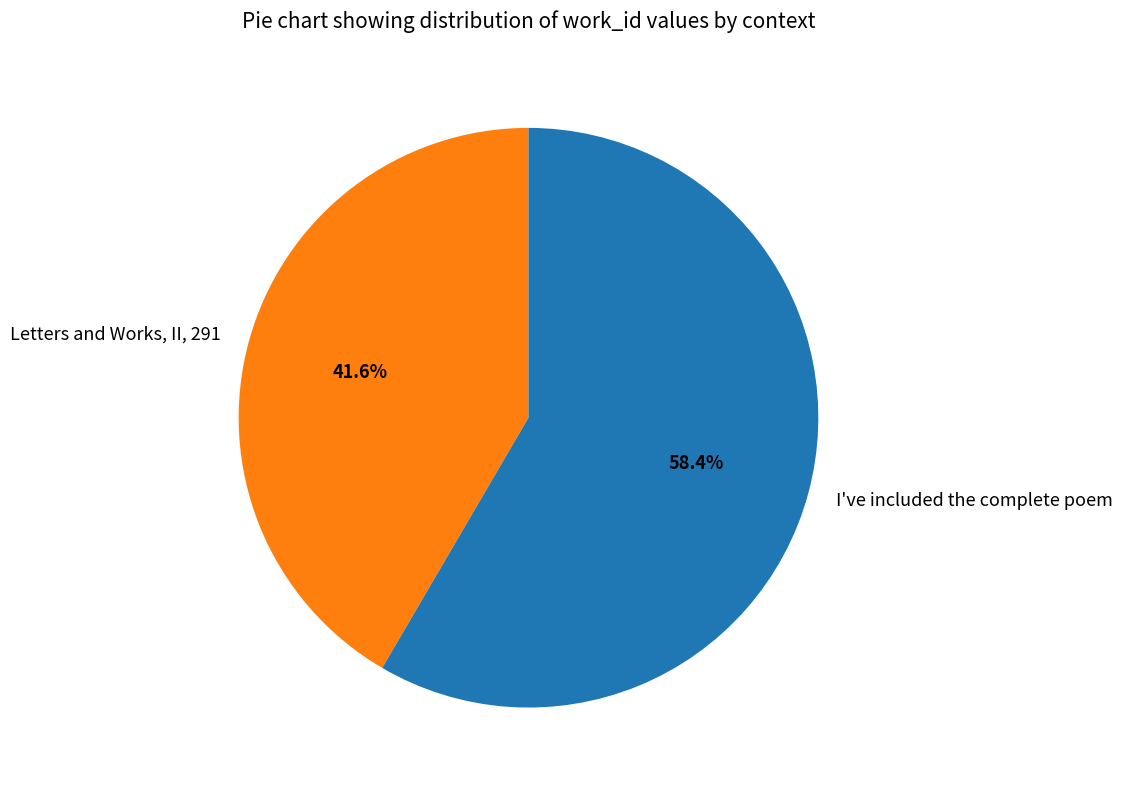

The Letters and Works, II, 291 slice represents 29% of the pie. True or false?

False